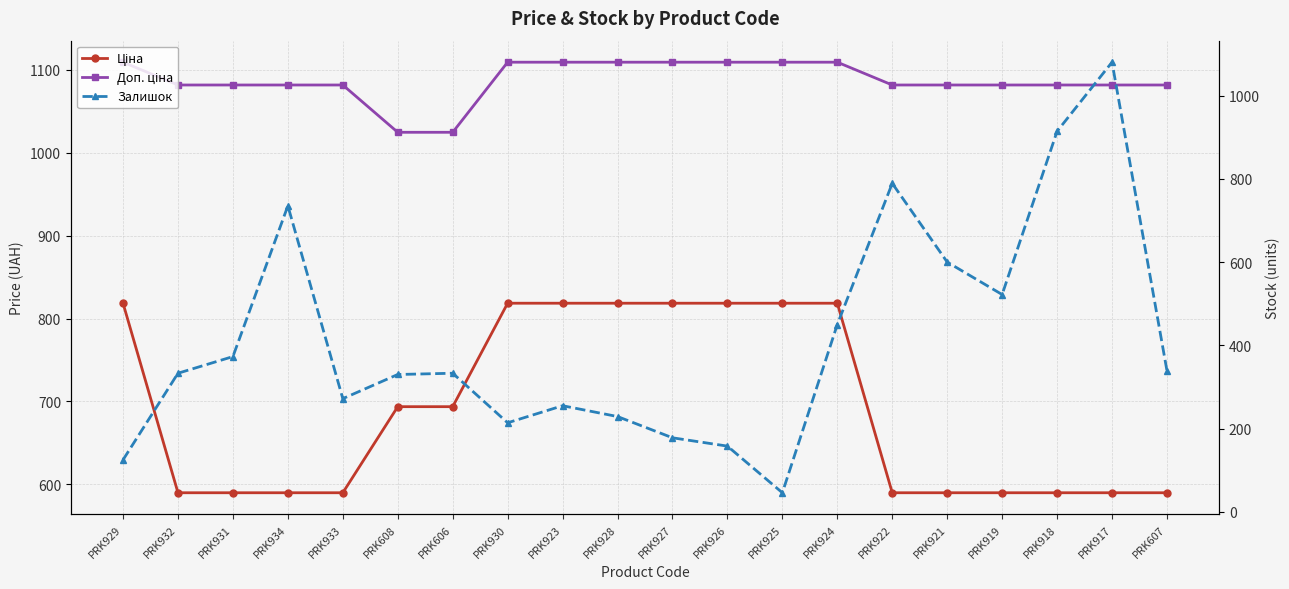

Does the chart display data point markers on the line(s)?

Yes